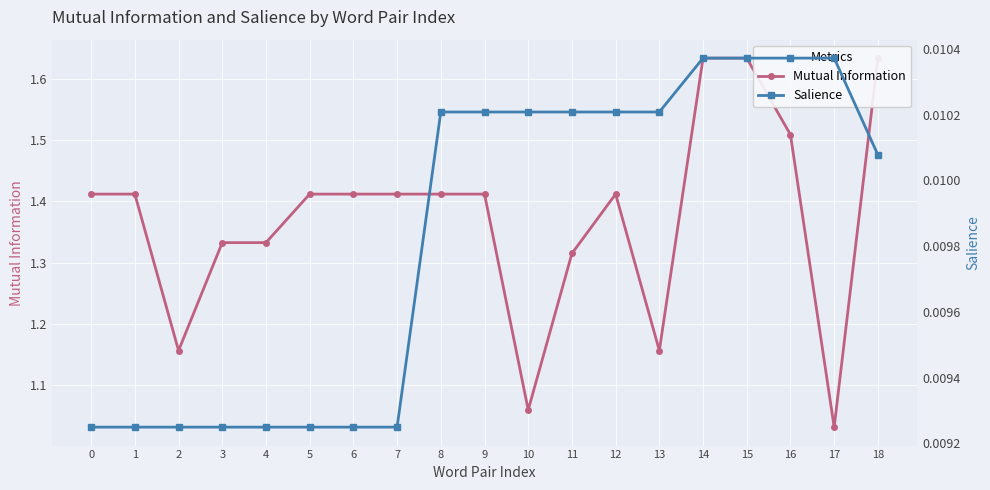

The value of Mutual Information at 18 is 1.6. True or false?

True